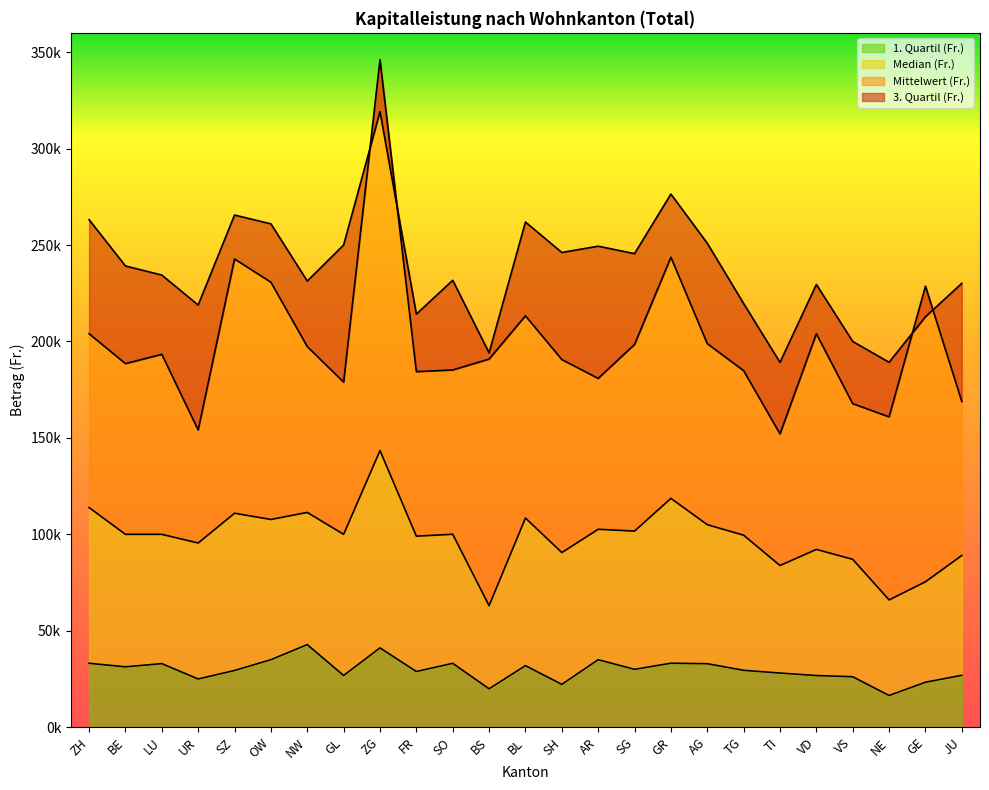

What is the spread (max minus min) of values at GL?

223178.0